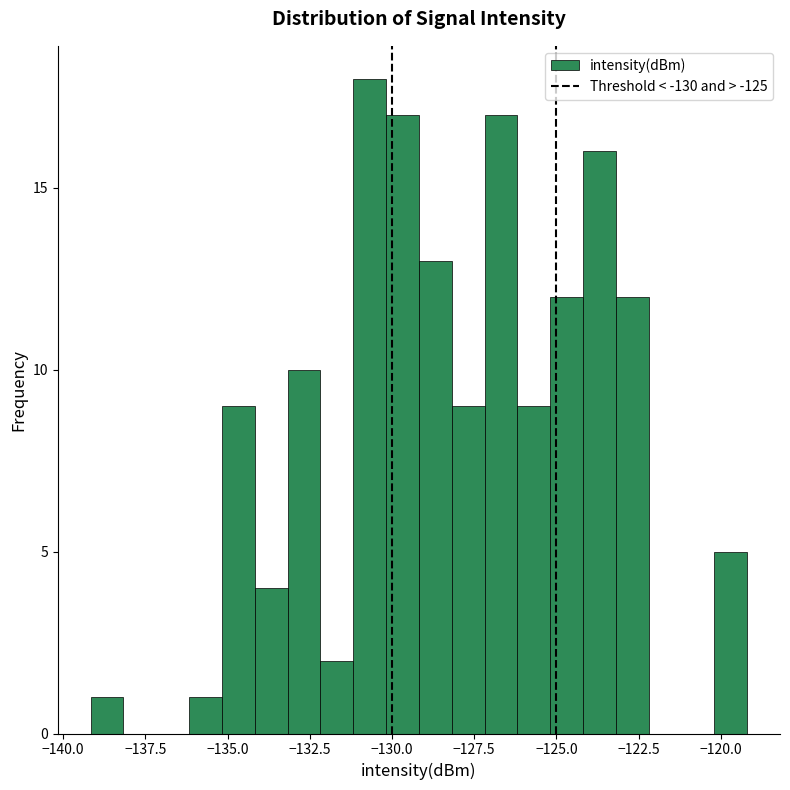

Read against the x-axis, roughly where is the centre of the tallest bar?

-130.5